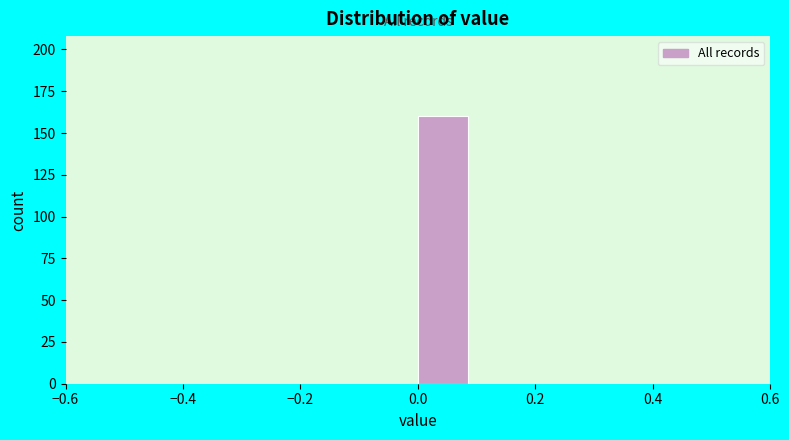

Reading left to right, transcribe this chart: for each bar, give the range it covers on the x-axis and its height. The values are not printed on the chart, so give them approximately, as read against the axis.

-0.5 to -0.4: 0
-0.4 to -0.3: 0
-0.3 to -0.2: 0
-0.2 to -0.1: 0
-0.1 to 0.0: 0
0.0 to 0.1: 160
0.1 to 0.2: 0
0.2 to 0.3: 0
0.3 to 0.4: 0
0.4 to 0.5: 0